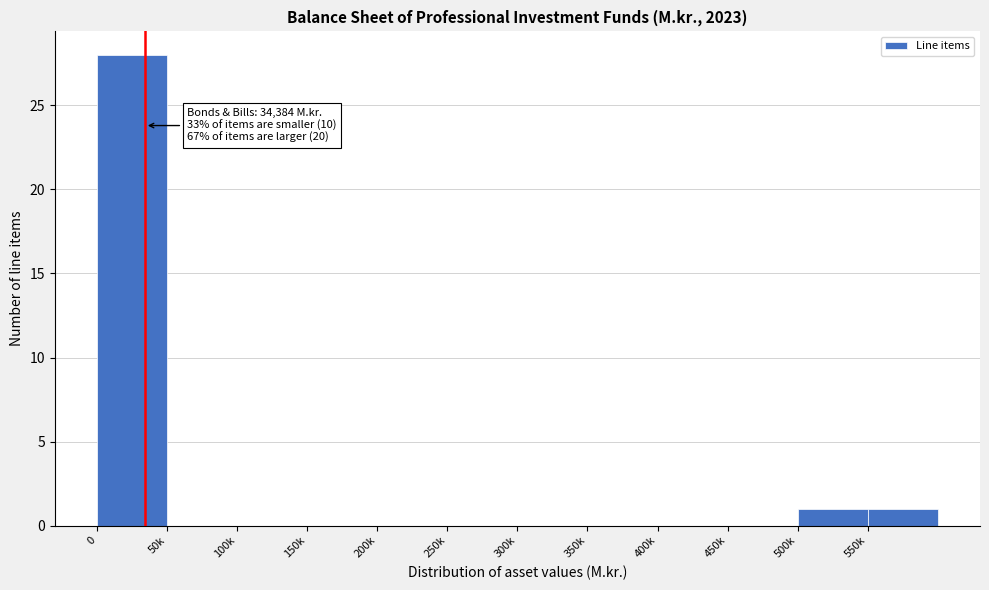

Reading left to right, transcribe all the data shown in this chart.

0=28	50k=0	100k=0	150k=0	200k=0	250k=0	300k=0	350k=0	400k=0	450k=0	500k=1	550k=1